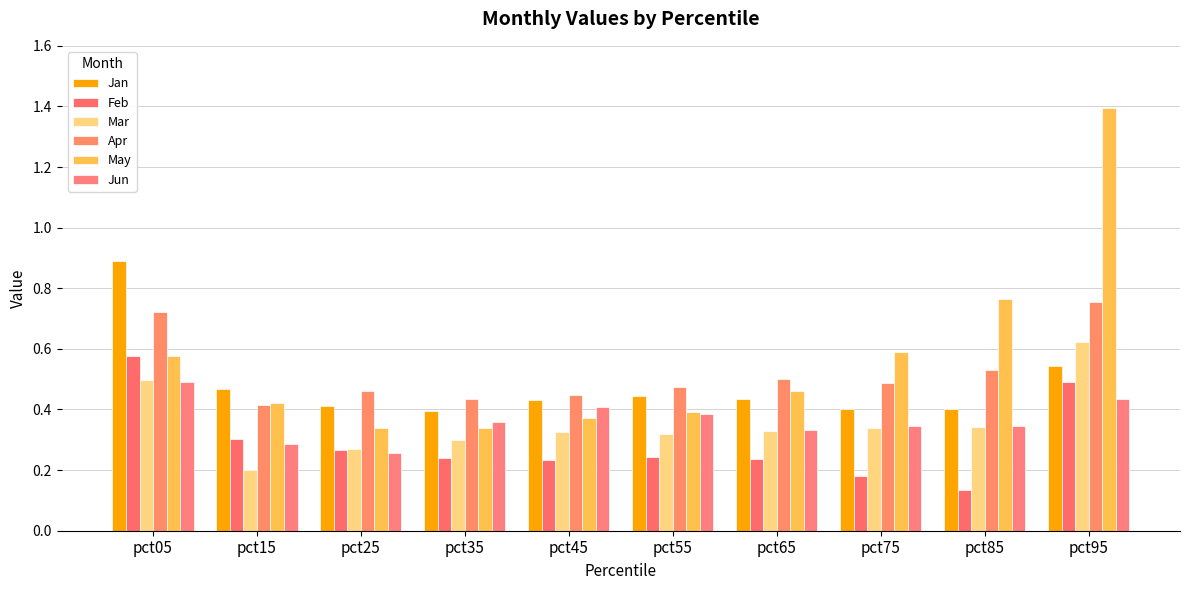

At which label is May closest to 0?

pct35